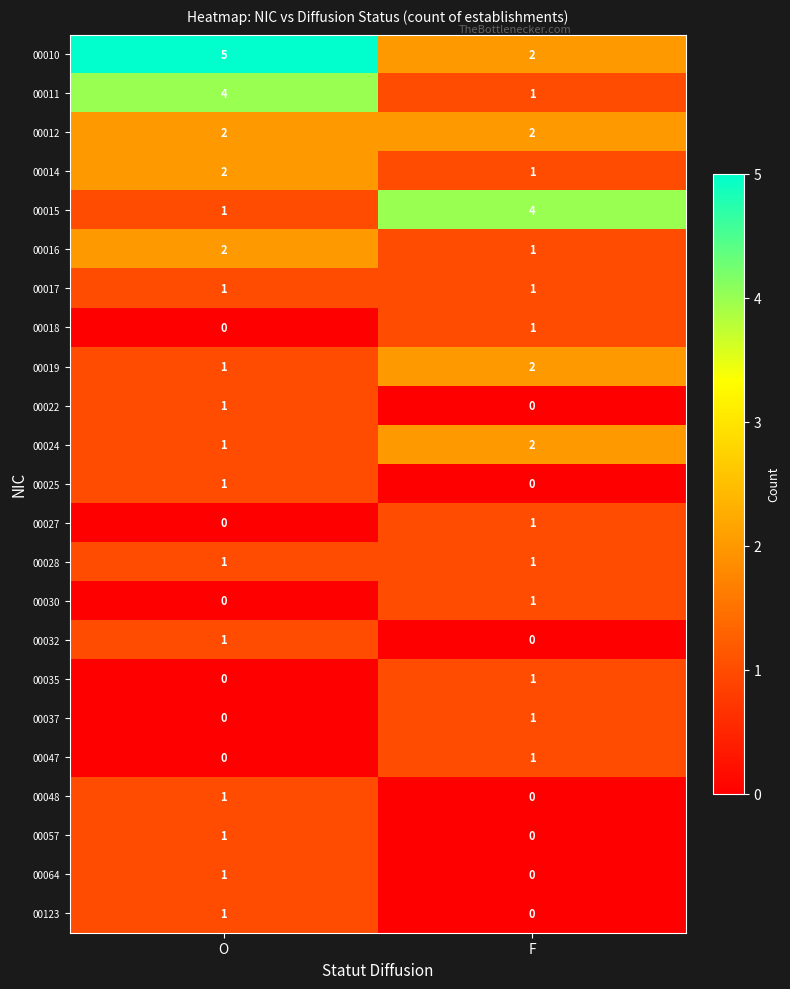

What is the greatest value displayed?

5